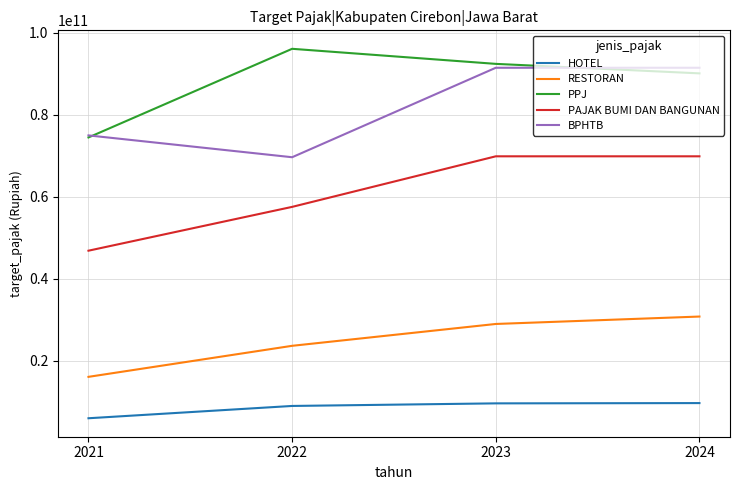

Rank the series at 2022 from highest to lowest value.

PPJ, BPHTB, PAJAK BUMI DAN BANGUNAN, RESTORAN, HOTEL